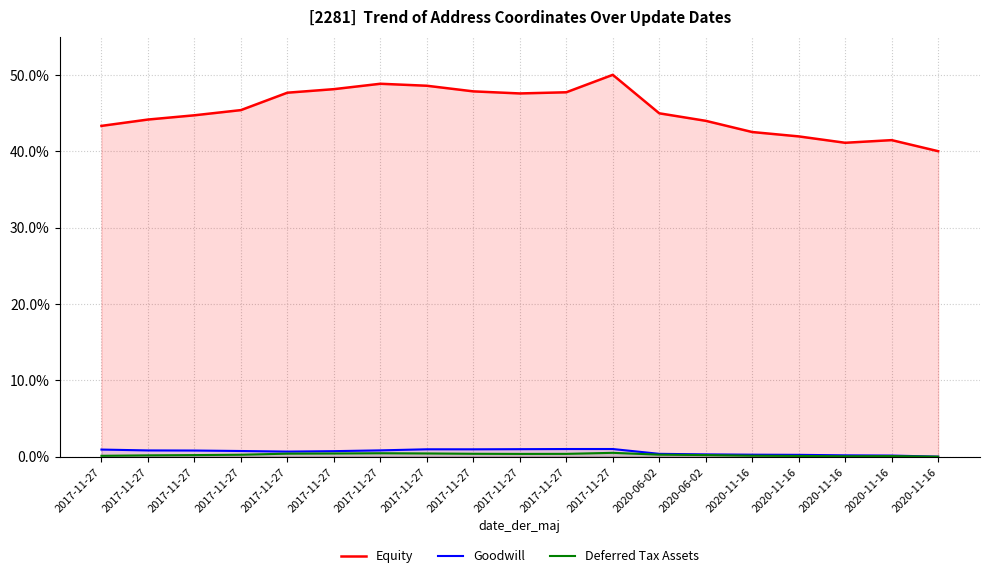

What is the sum of all Equity values?

859.8